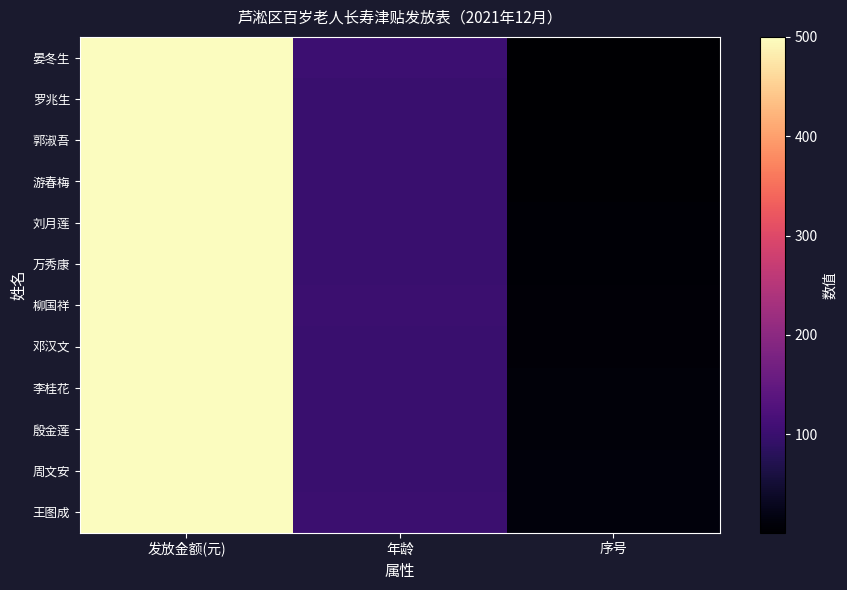

At 序号, list the series in order from largest to smallest.

王图成, 周文安, 殷金莲, 李桂花, 邓汉文, 柳国祥, 万秀康, 刘月莲, 游春梅, 郭淑吾, 罗兆生, 晏冬生